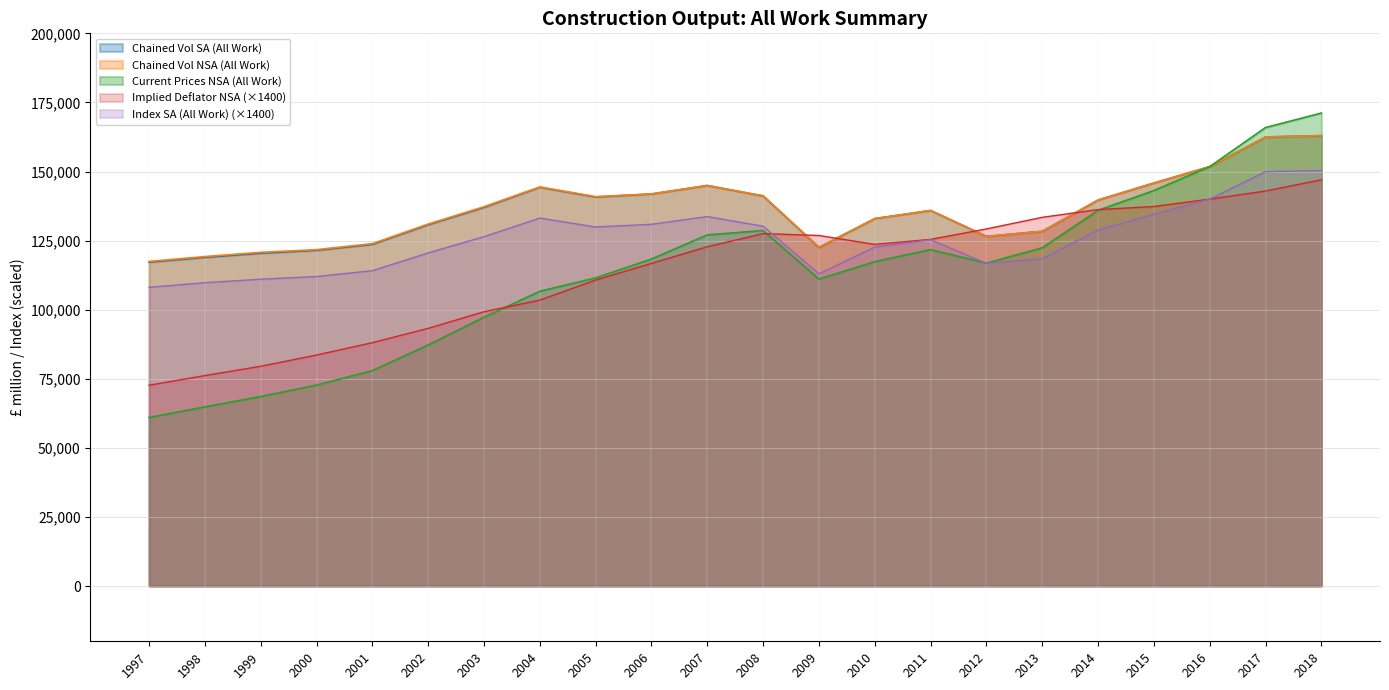

What is the sum of the Index SA (All Work) values at 2003 and 2012?

243180.0